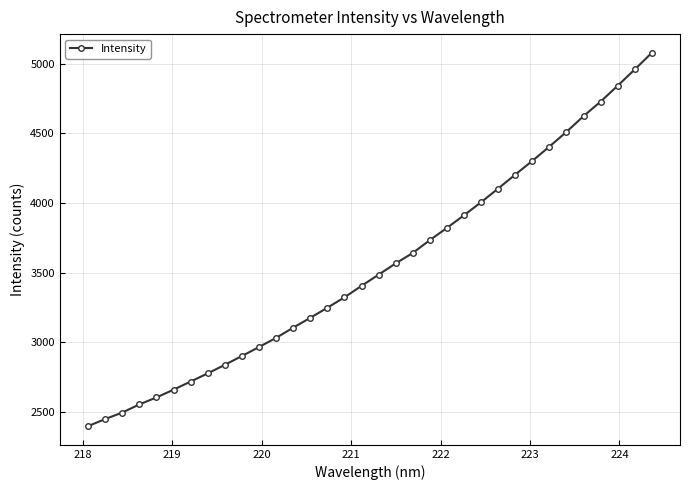

How many data points are above 3485?

17